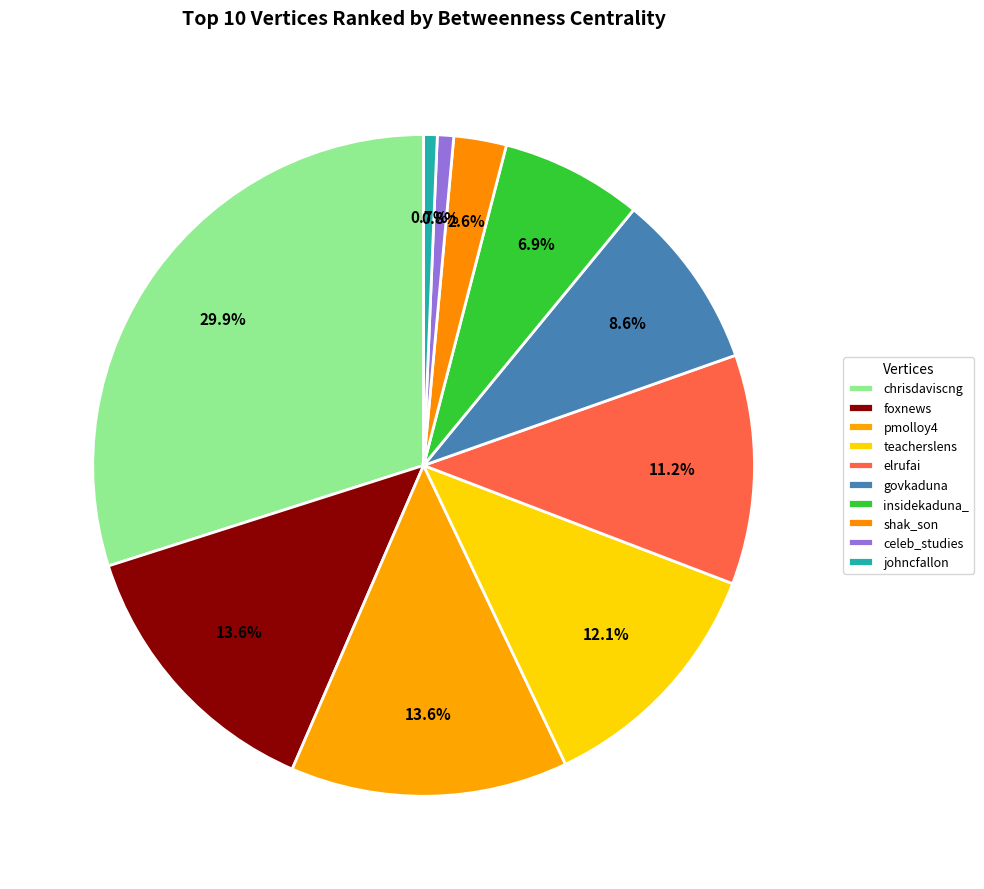

How many slices are in this pie chart?

10